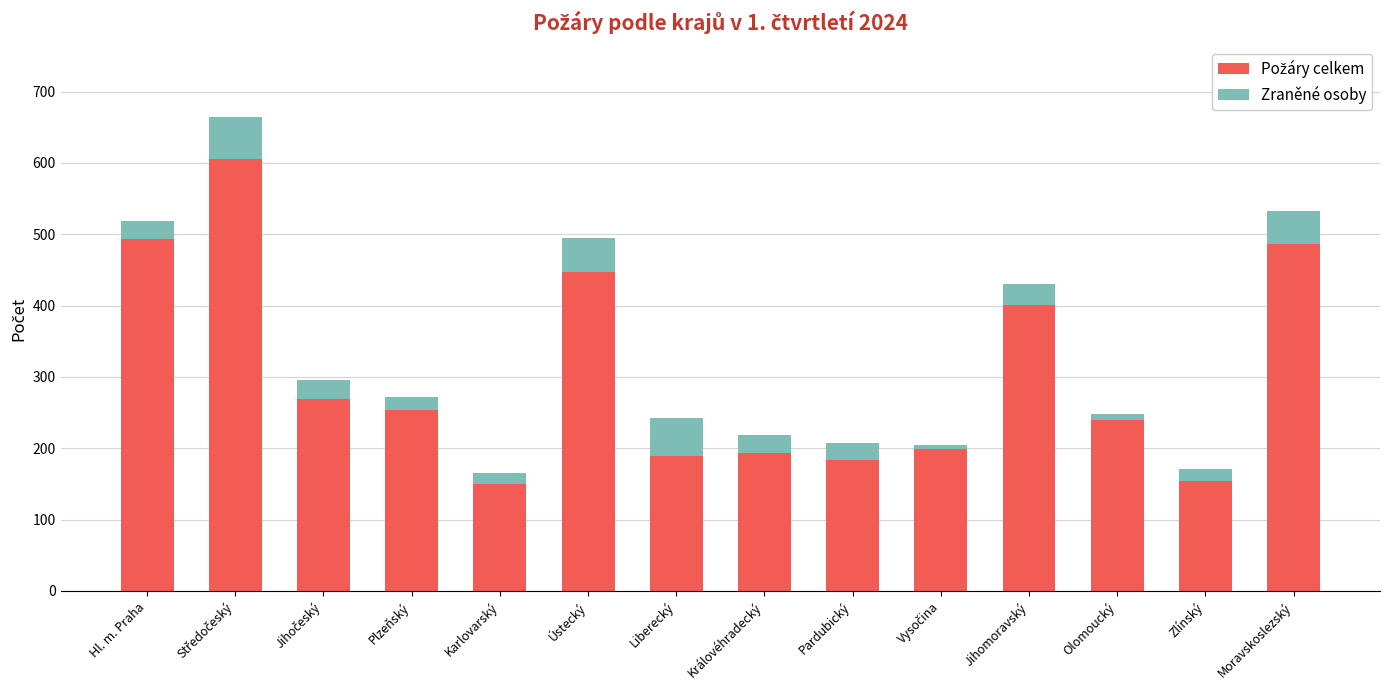

What is the total value across all series at Plzeňský?

272